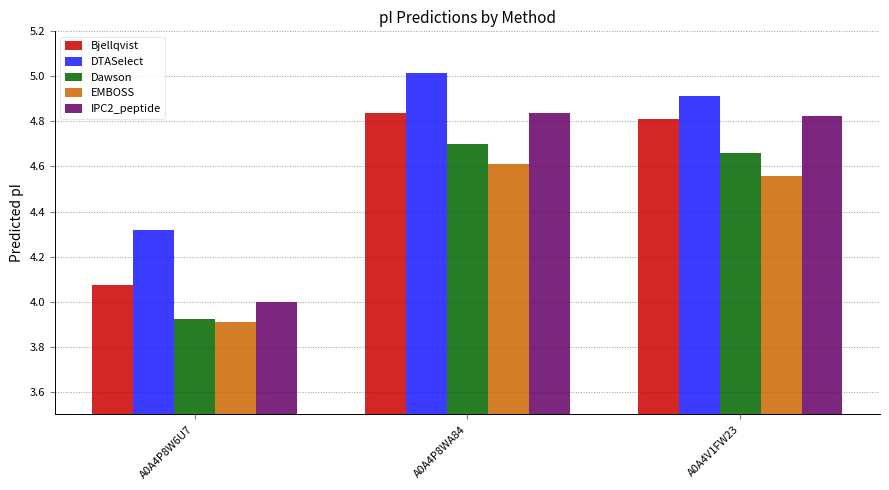

True or false: DTASelect has a value of 4.9 at A0A4V1FW23.

True